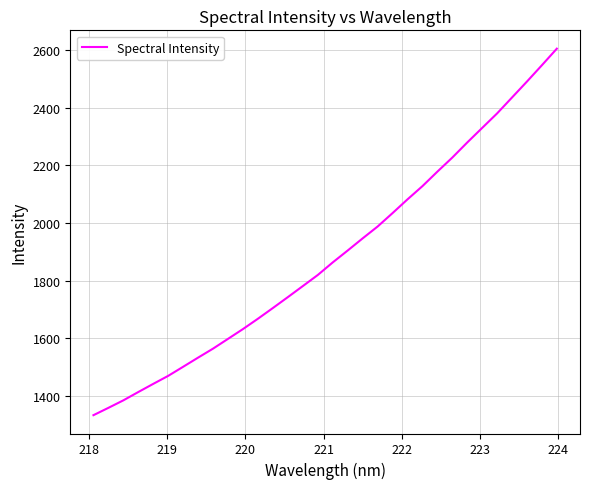

What is the greatest value displayed?

2604.8